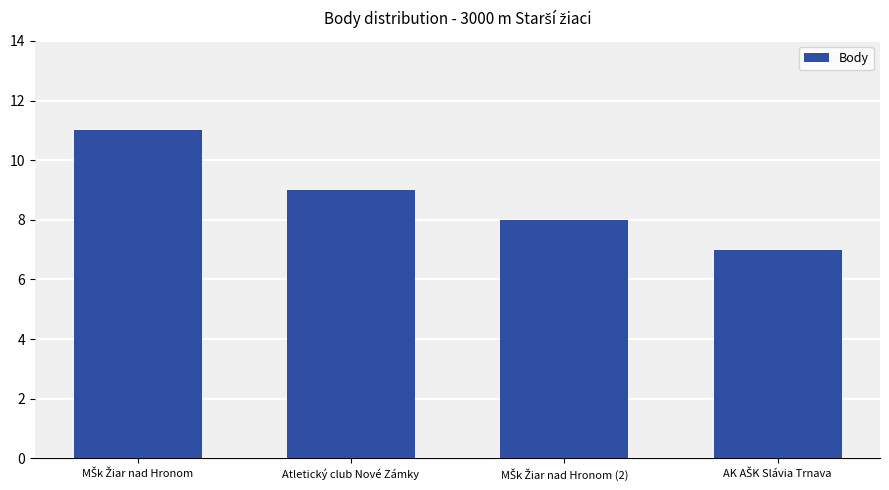

The value at Atletický club Nové Zámky is 4. True or false?

False